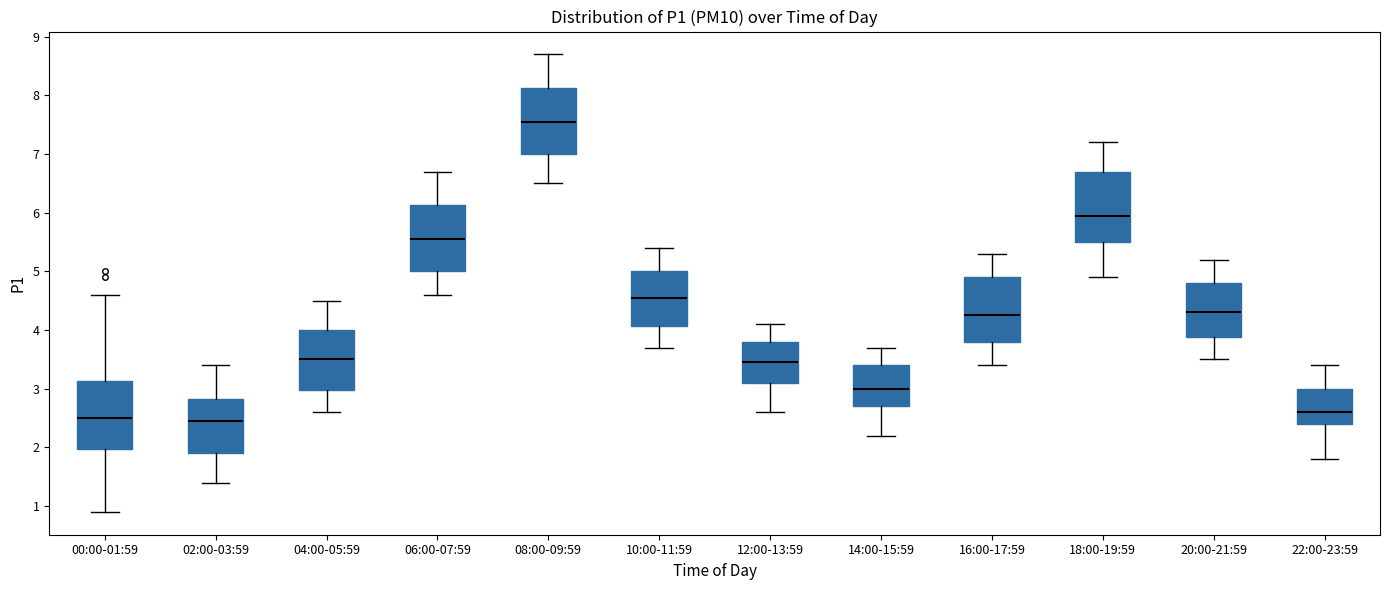

Reading left to right, transcribe this box plot: for each box, give where its median line is, the range the box spans, and where its two whiskers end, as read against the y-axis. The values are not printed on the chart, so give them approximately, as read against the axis.

00:00-01:59: median 2.5, box 2.0 to 3.1, whiskers 0.9 to 4.6
02:00-03:59: median 2.5, box 1.9 to 2.8, whiskers 1.4 to 3.4
04:00-05:59: median 3.5, box 3.0 to 4.0, whiskers 2.6 to 4.5
06:00-07:59: median 5.6, box 5.0 to 6.1, whiskers 4.6 to 6.7
08:00-09:59: median 7.6, box 7.0 to 8.1, whiskers 6.5 to 8.7
10:00-11:59: median 4.6, box 4.1 to 5.0, whiskers 3.7 to 5.4
12:00-13:59: median 3.5, box 3.1 to 3.8, whiskers 2.6 to 4.1
14:00-15:59: median 3.0, box 2.7 to 3.4, whiskers 2.2 to 3.7
16:00-17:59: median 4.3, box 3.8 to 4.9, whiskers 3.4 to 5.3
18:00-19:59: median 6.0, box 5.5 to 6.7, whiskers 4.9 to 7.2
20:00-21:59: median 4.3, box 3.9 to 4.8, whiskers 3.5 to 5.2
22:00-23:59: median 2.6, box 2.4 to 3.0, whiskers 1.8 to 3.4